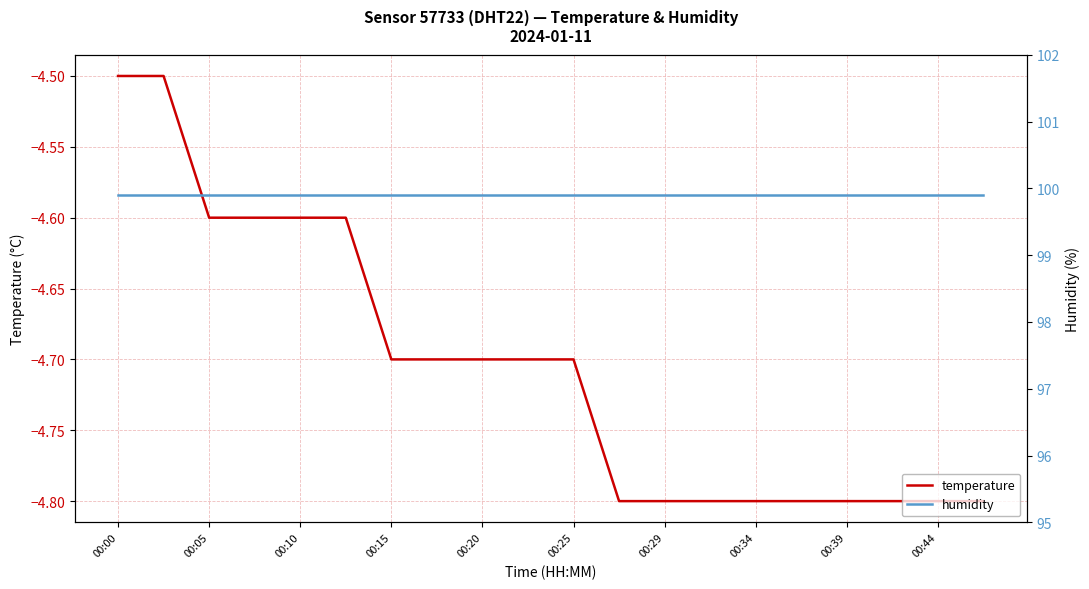

What is the greatest value displayed?

99.9